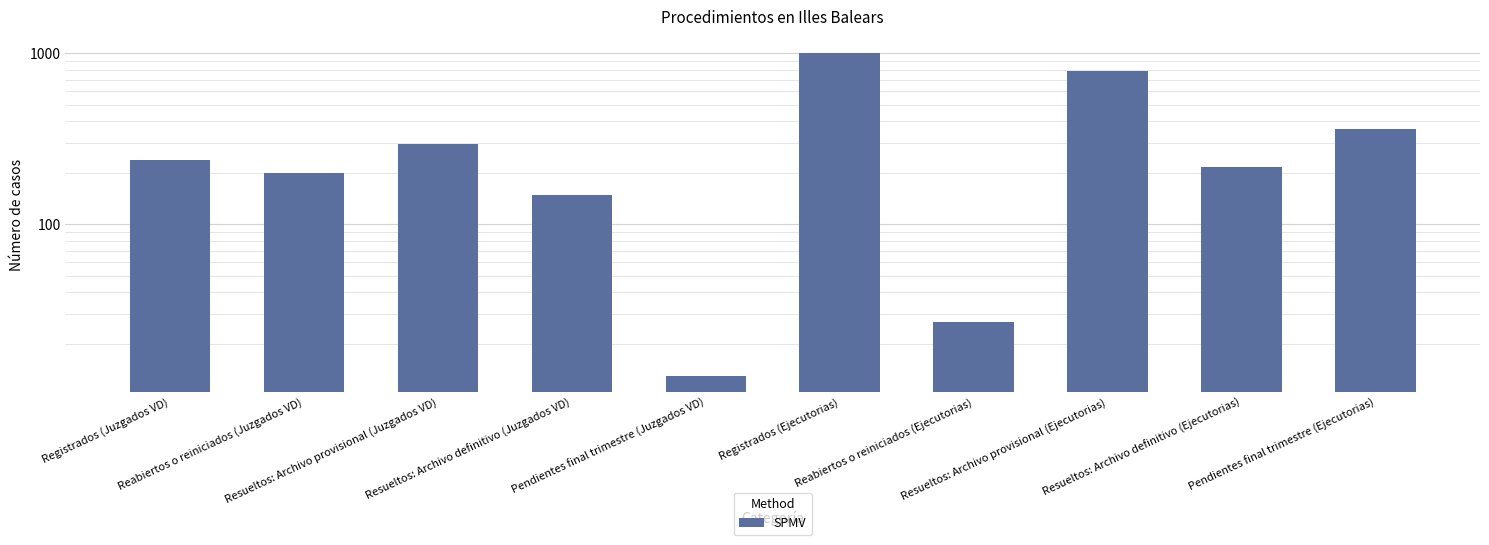

The value at Resueltos: Archivo definitivo (Juzgados VD) is 149. True or false?

True